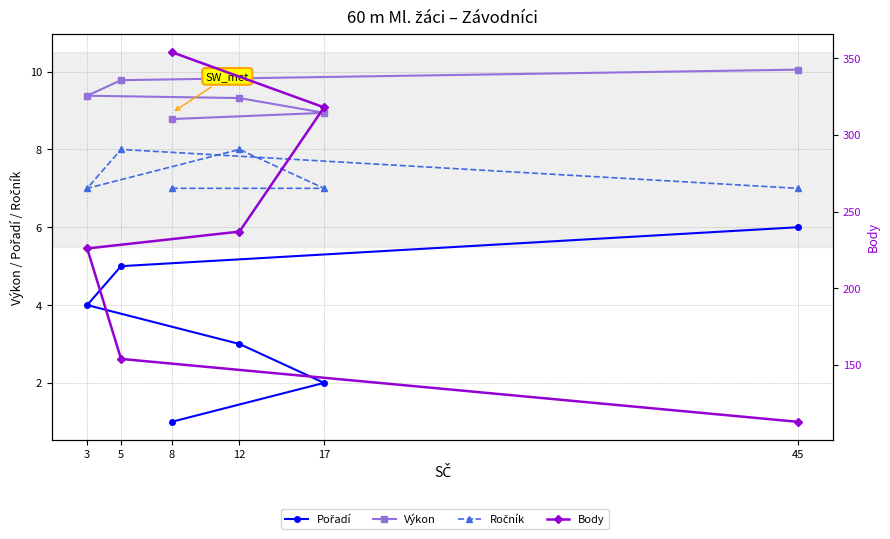

At how many categories does at least one series exceed 335?

1